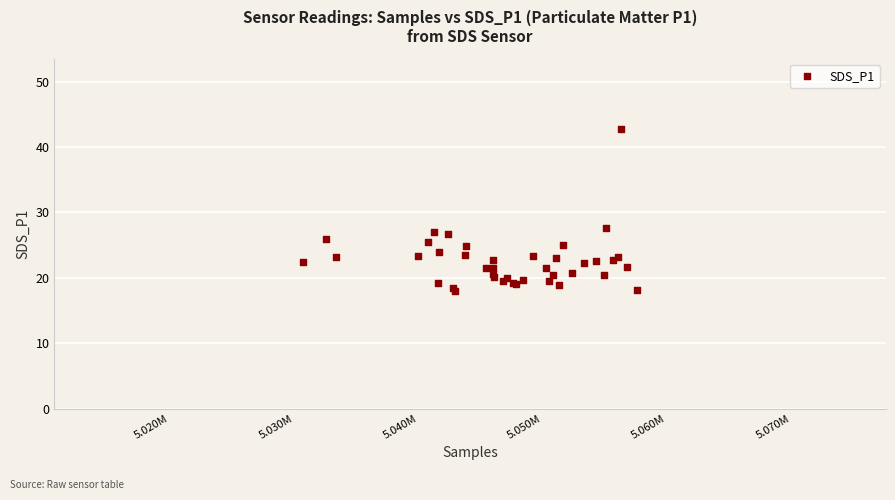

What Y value in the scatter plot is closest to 30?

27.6